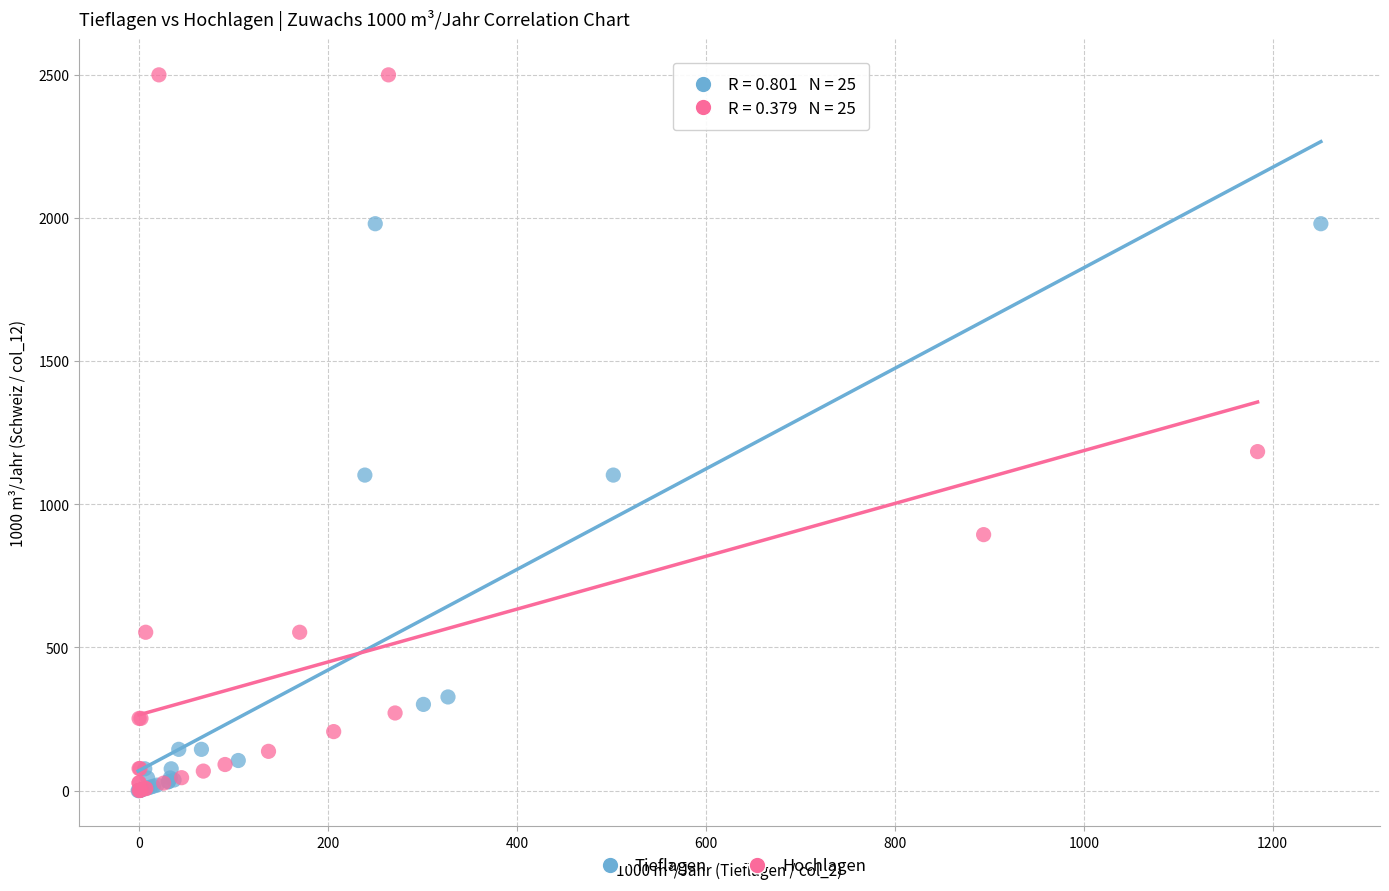

Which series has the widest spread of Y values?

Hochlagen